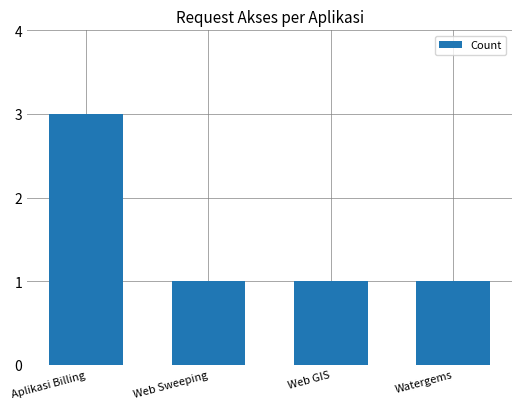

Reading left to right, transcribe all the data shown in this chart.

Aplikasi Billing=3	Web Sweeping=1	Web GIS=1	Watergems=1